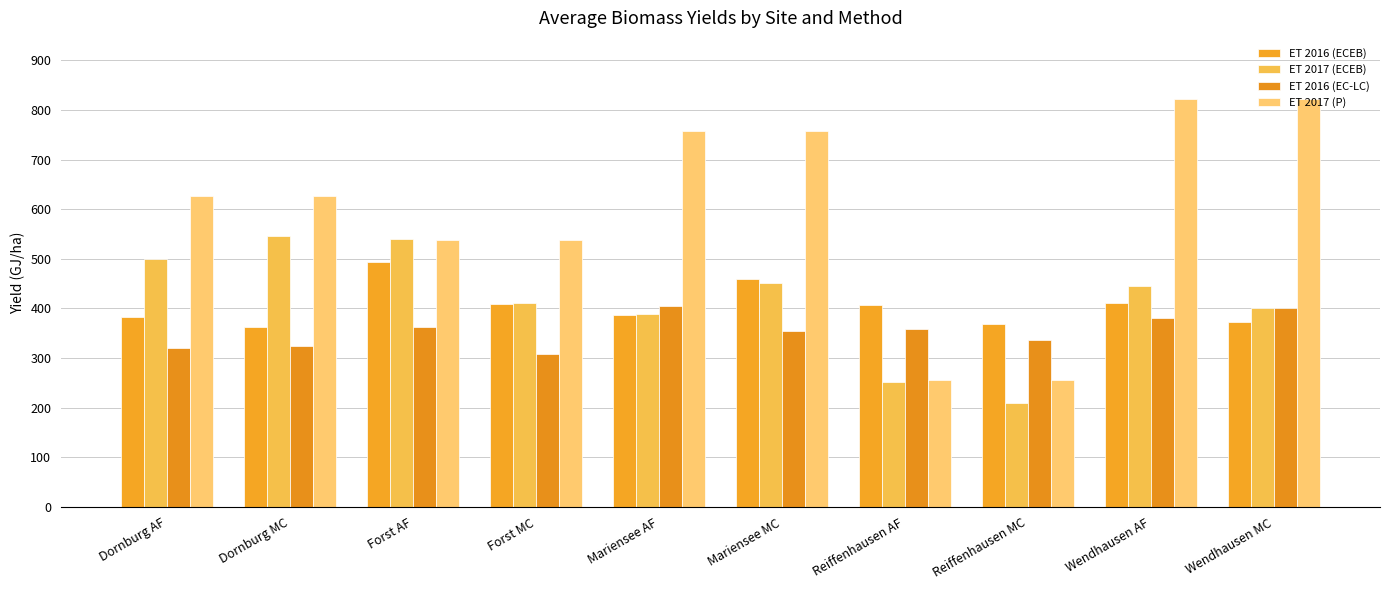

Reading left to right, extract all data points from this chart.

ET 2016 (ECEB): Dornburg AF=383	Dornburg MC=362	Forst AF=494	Forst MC=409	Mariensee AF=386	Mariensee MC=459	Reiffenhausen AF=406	Reiffenhausen MC=368	Wendhausen AF=410	Wendhausen MC=373
ET 2017 (ECEB): Dornburg AF=500	Dornburg MC=546	Forst AF=540	Forst MC=411	Mariensee AF=389	Mariensee MC=451	Reiffenhausen AF=252	Reiffenhausen MC=210	Wendhausen AF=446	Wendhausen MC=400
ET 2016 (EC-LC): Dornburg AF=321	Dornburg MC=325	Forst AF=363	Forst MC=309	Mariensee AF=405	Mariensee MC=354	Reiffenhausen AF=358	Reiffenhausen MC=336	Wendhausen AF=380	Wendhausen MC=401
ET 2017 (P): Dornburg AF=626	Dornburg MC=626	Forst AF=538	Forst MC=538	Mariensee AF=757	Mariensee MC=757	Reiffenhausen AF=256	Reiffenhausen MC=256	Wendhausen AF=822	Wendhausen MC=822